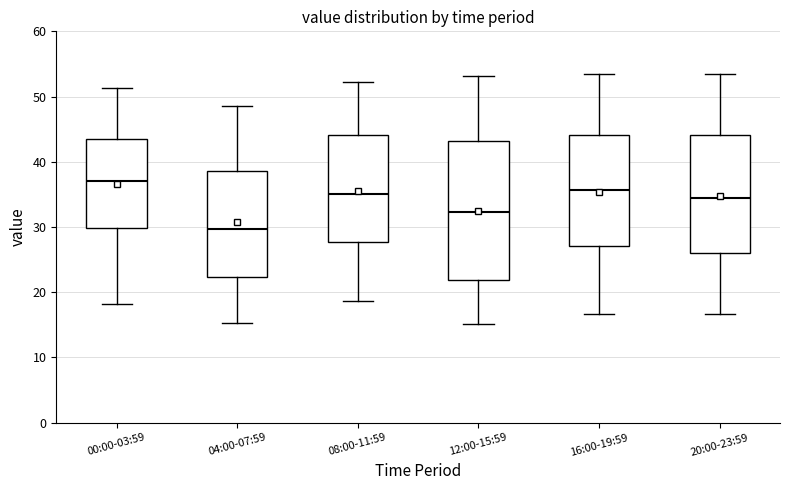

Where does the median line of the box for 16:00-19:59 sit on the y-axis? The values are not printed on the chart, so give them approximately, as read against the axis.

36